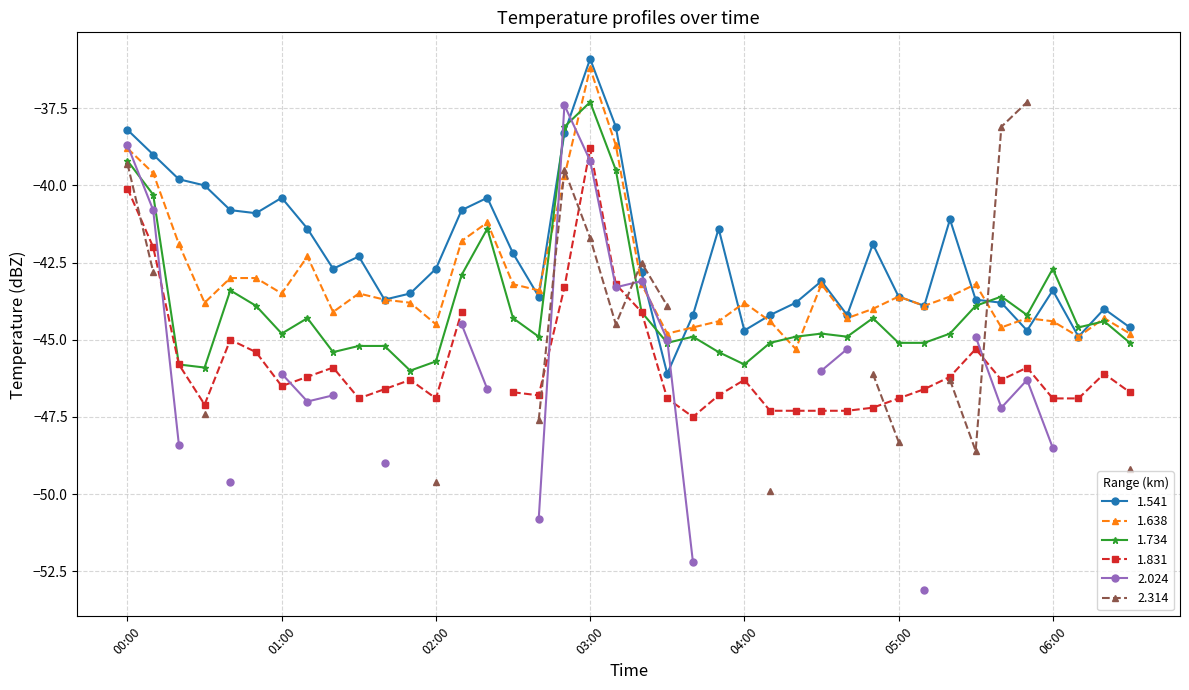

At which label is 1.638 closest to -40?

2003/03/21 02:50